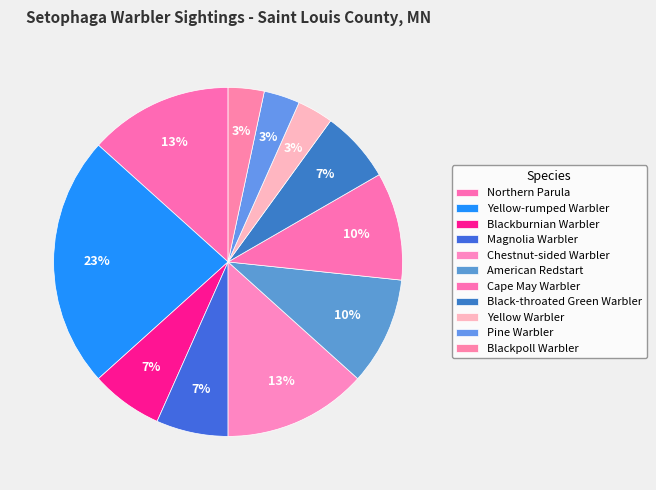

Which has a higher value, American Redstart or Magnolia Warbler?

American Redstart